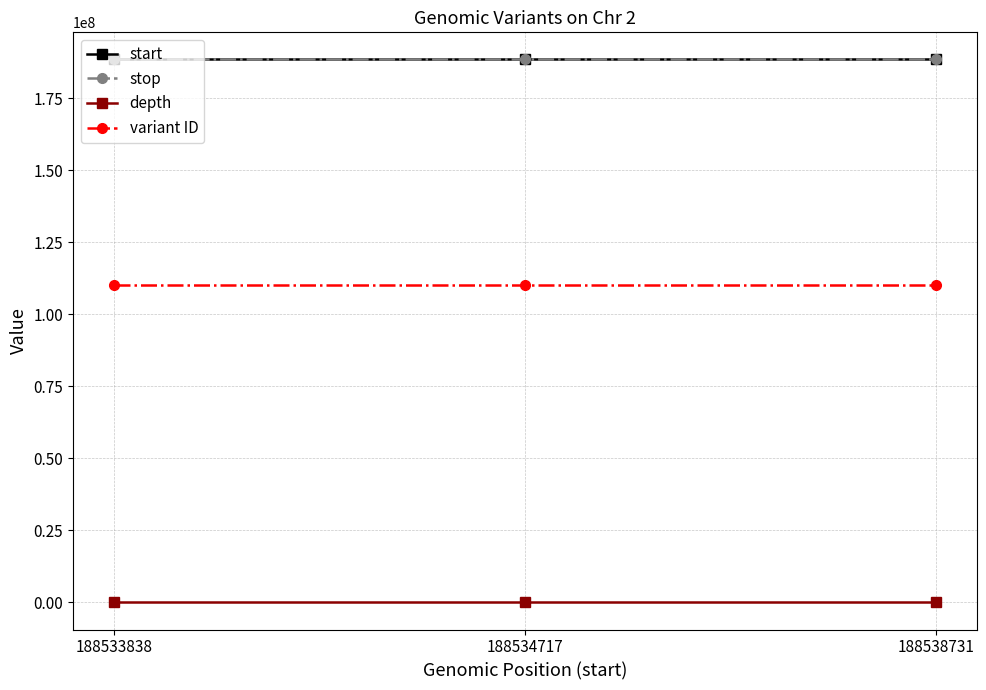

Is it true that depth equals 43 at 188533838?

True